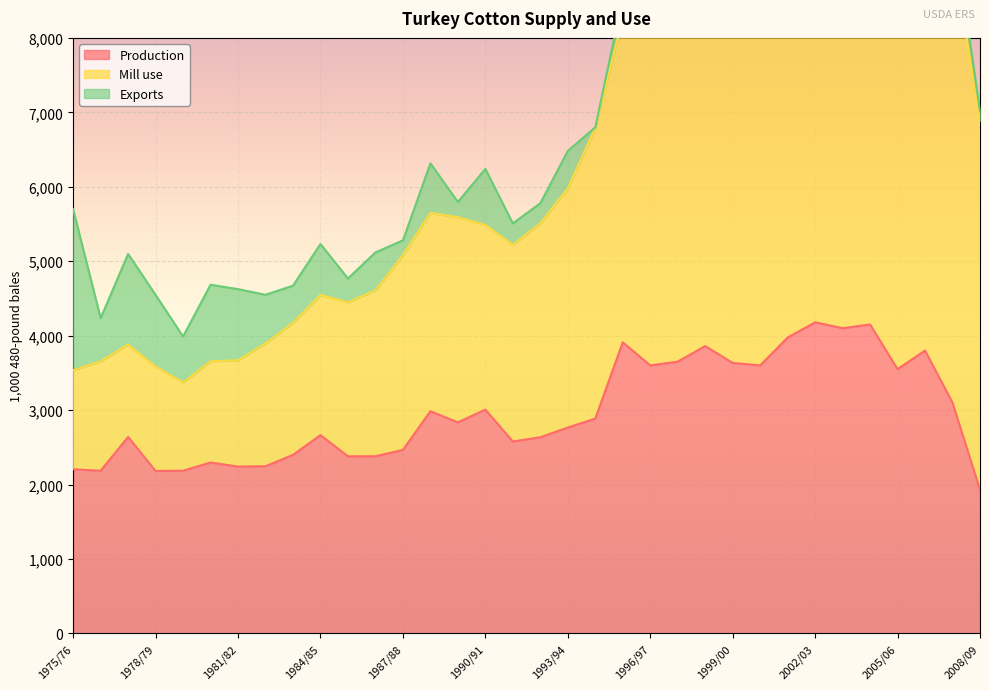

What position from the right is 2002/03?

7